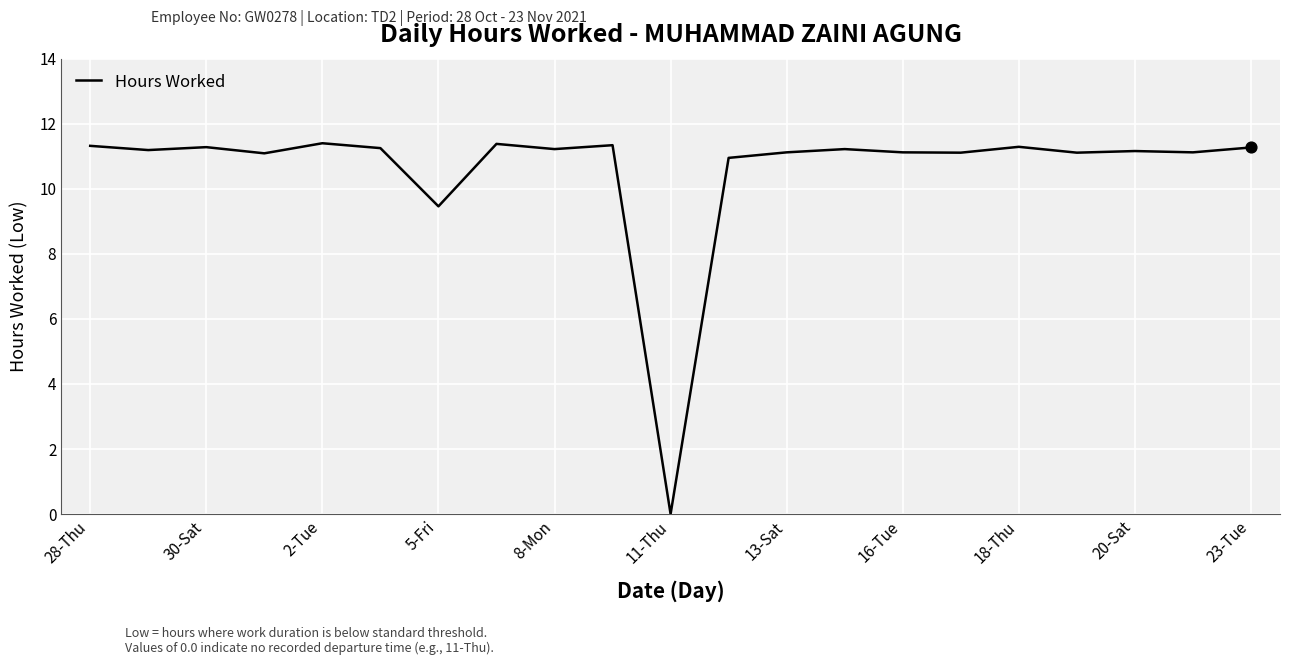

What is the maximum value shown in the chart?

11.4